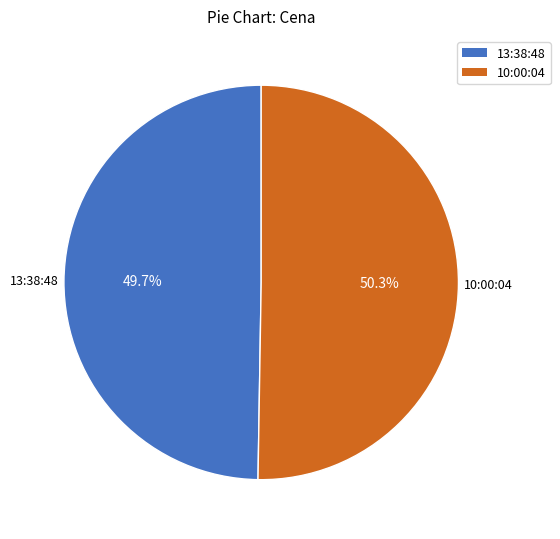

Which has a higher value, 10:00:04 or 13:38:48?

10:00:04